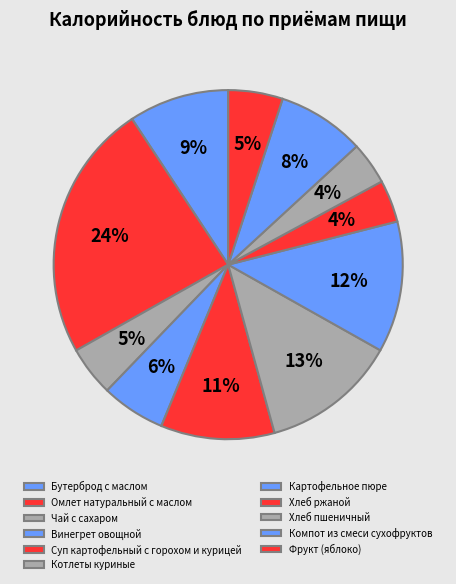

How many slices are in this pie chart?

11